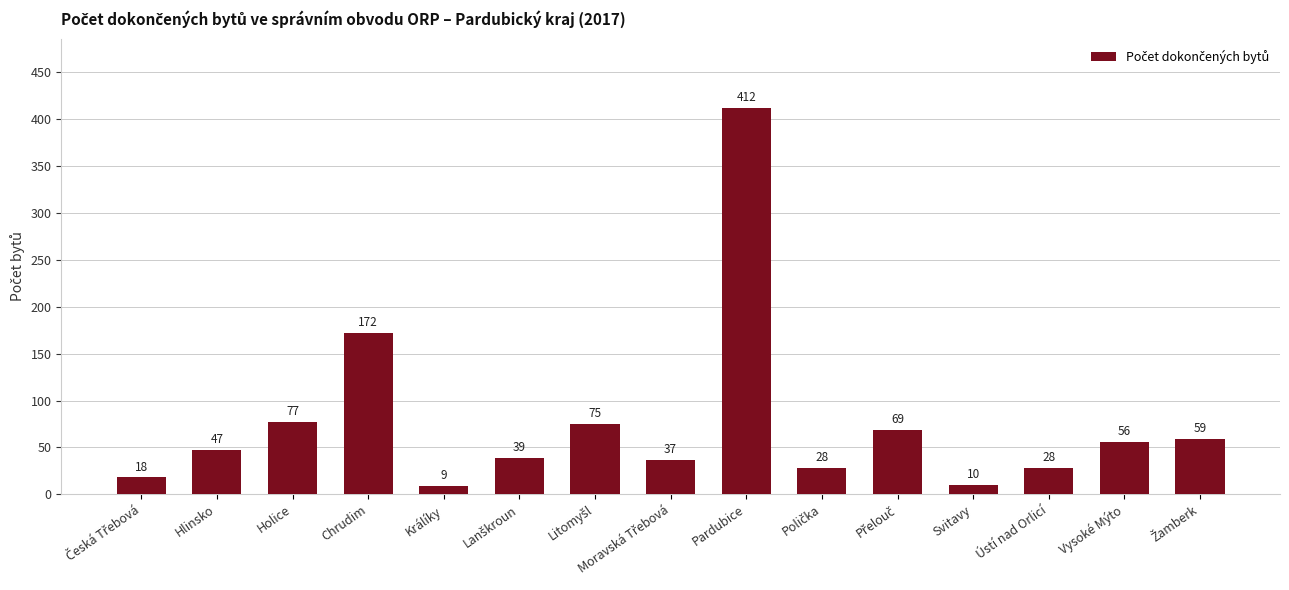

Approximately how many times larger is the value at Vysoké Mýto compared to Holice?

0.7